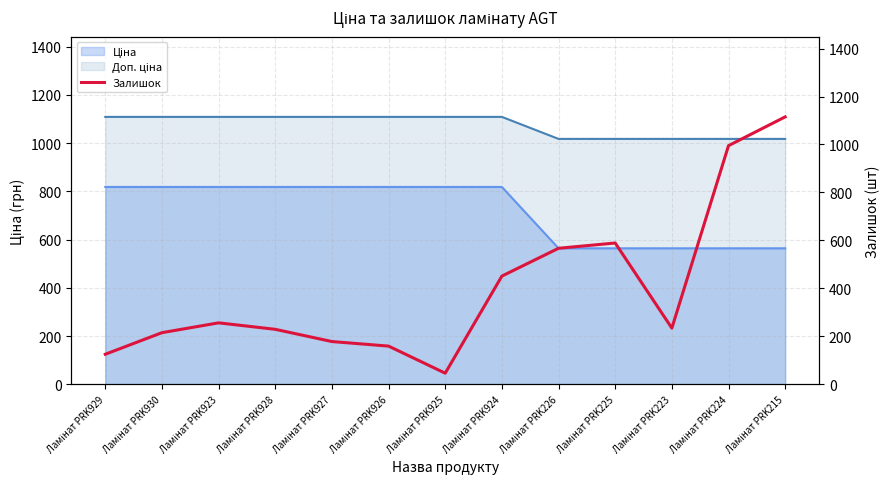

How many lines are shown in the chart?

1